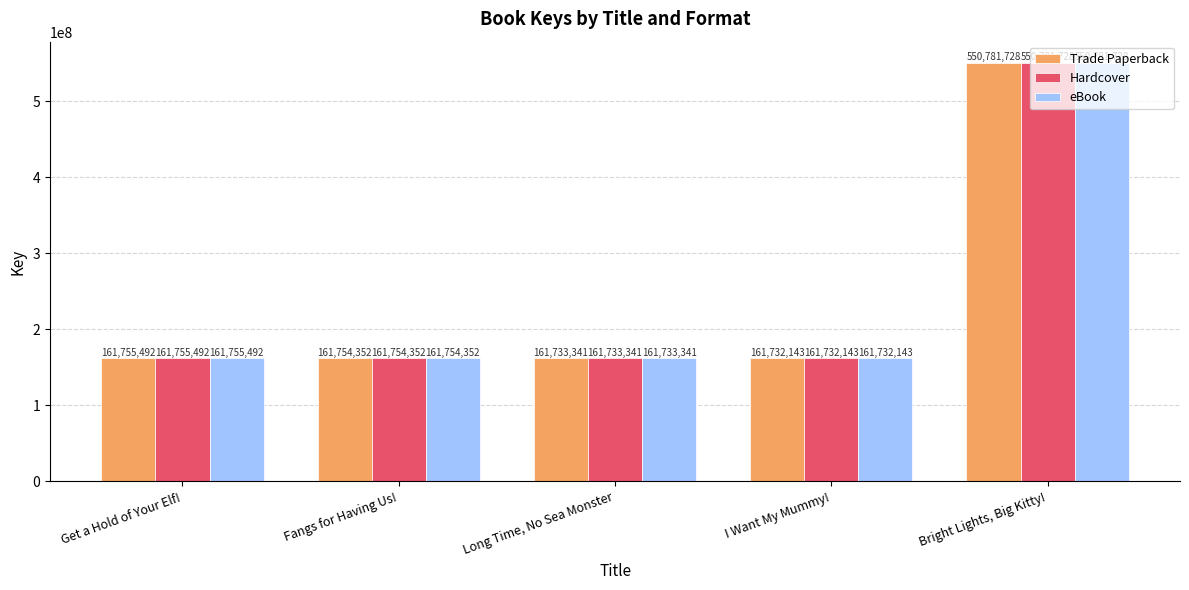

True or false: eBook has a value of 243869622 at Long Time, No Sea Monster.

False